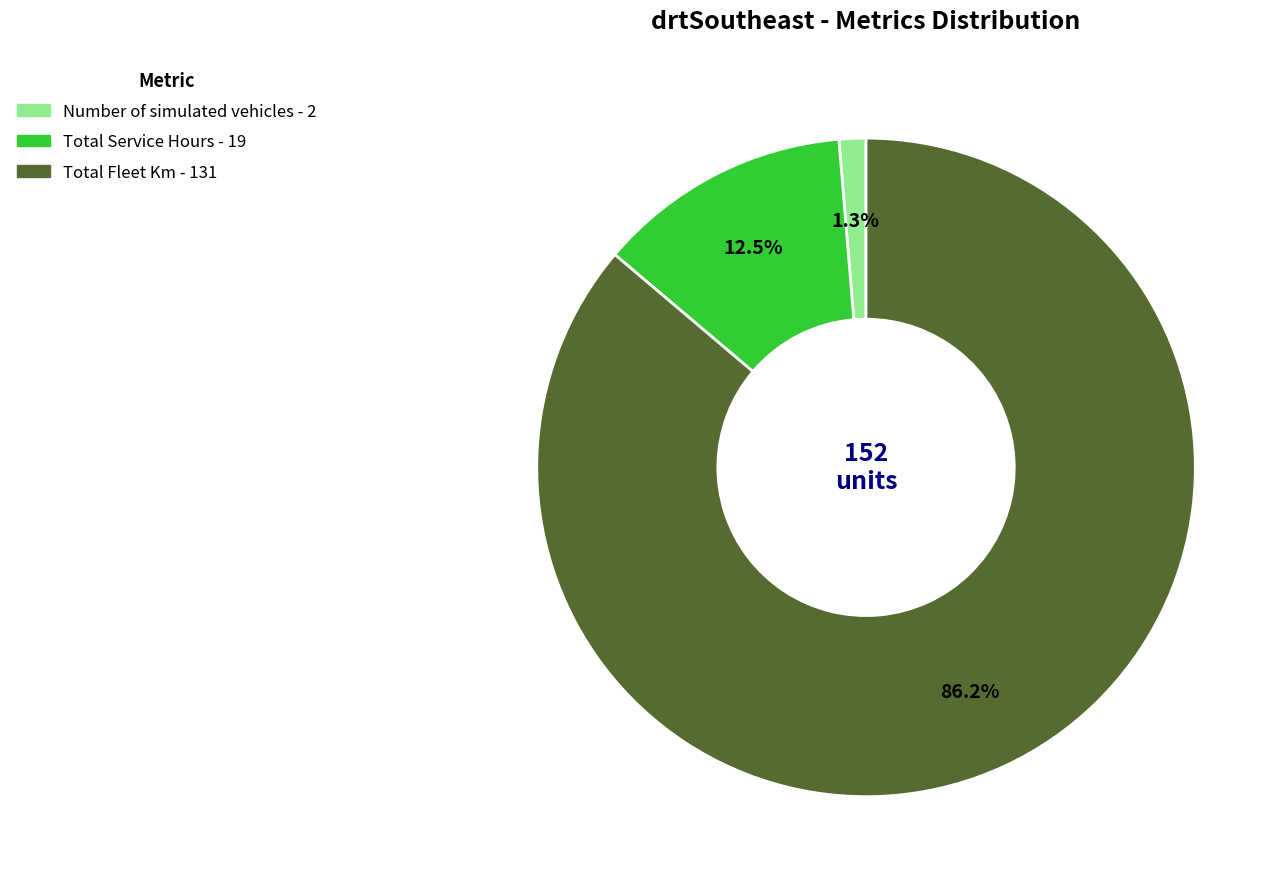

True or false: Total Fleet Km accounts for 86% of the total.

True